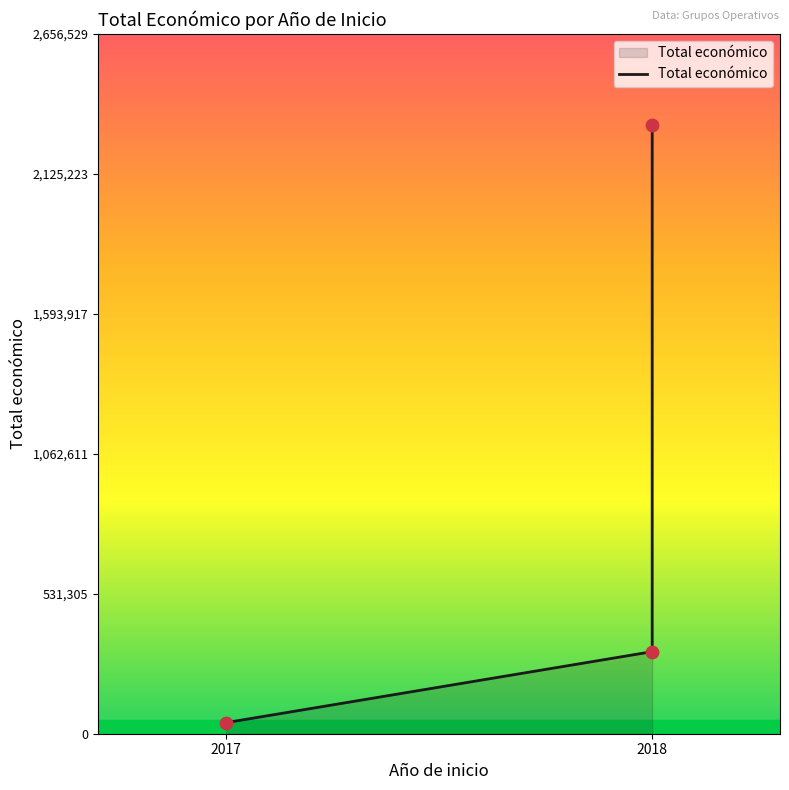

What is the change in value from 2017 to 2018?

+269481